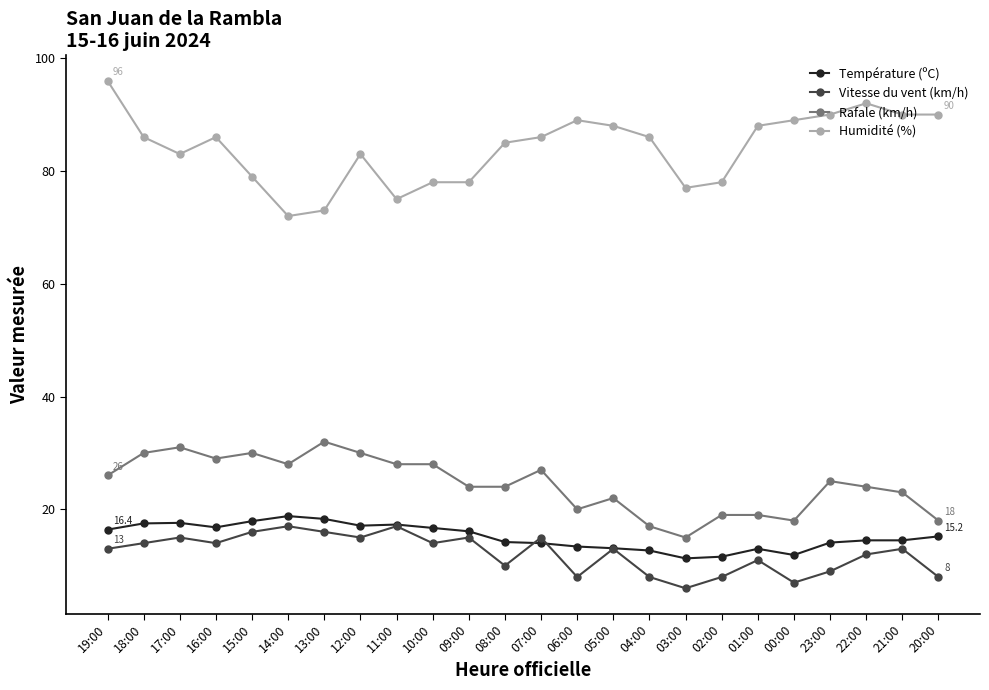

What are all the series names shown in the legend?

Température (ºC), Vitesse du vent (km/h), Rafale (km/h), Humidité (%)